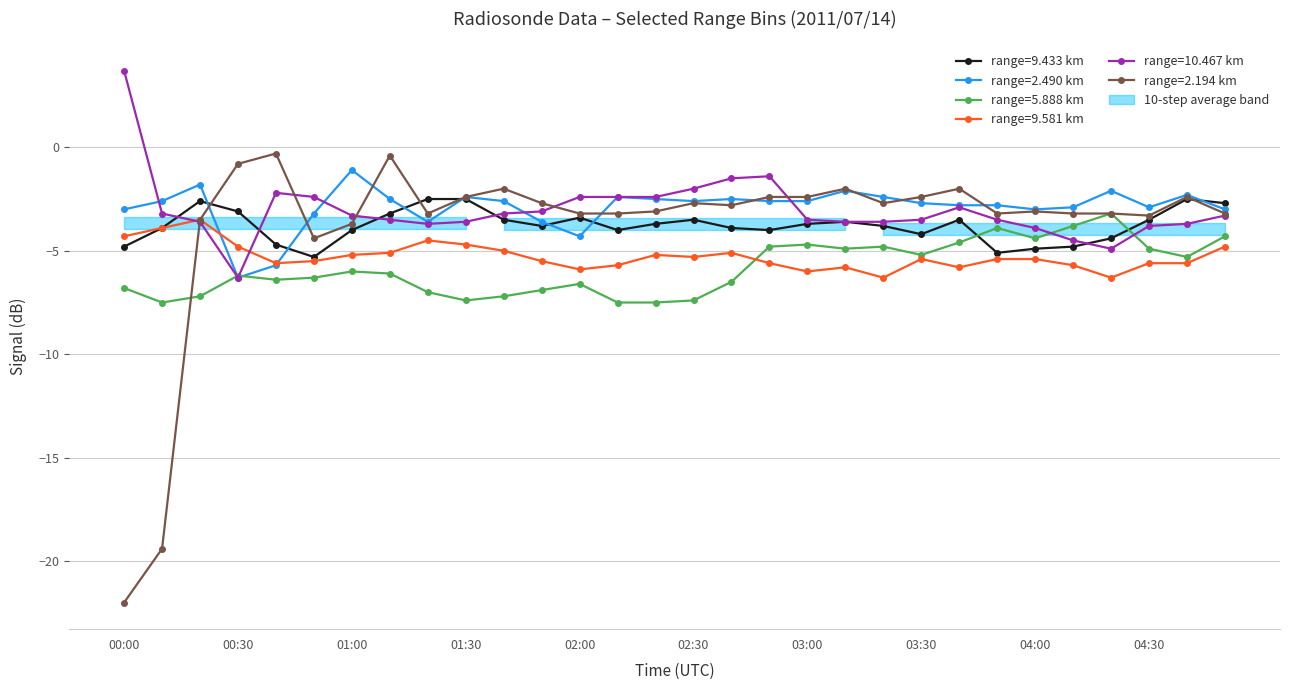

How many values in 10.467 are above zero?

1